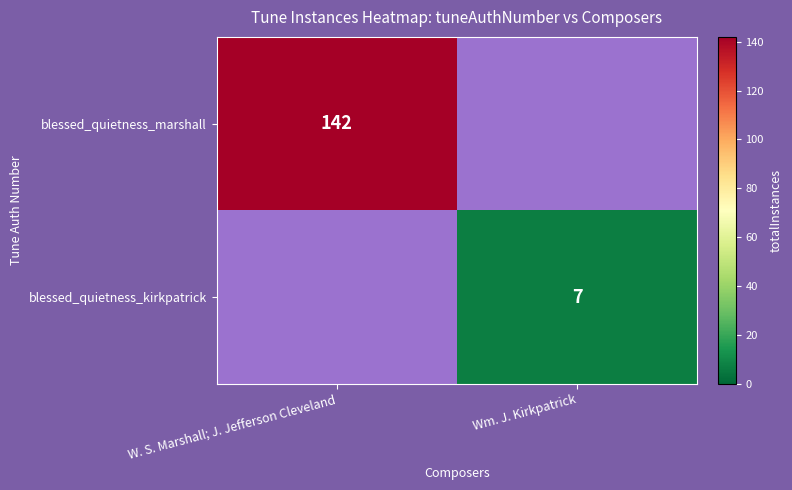

The blessed_quietness_kirkpatrick series shows 5 at Wm. J. Kirkpatrick. True or false?

False